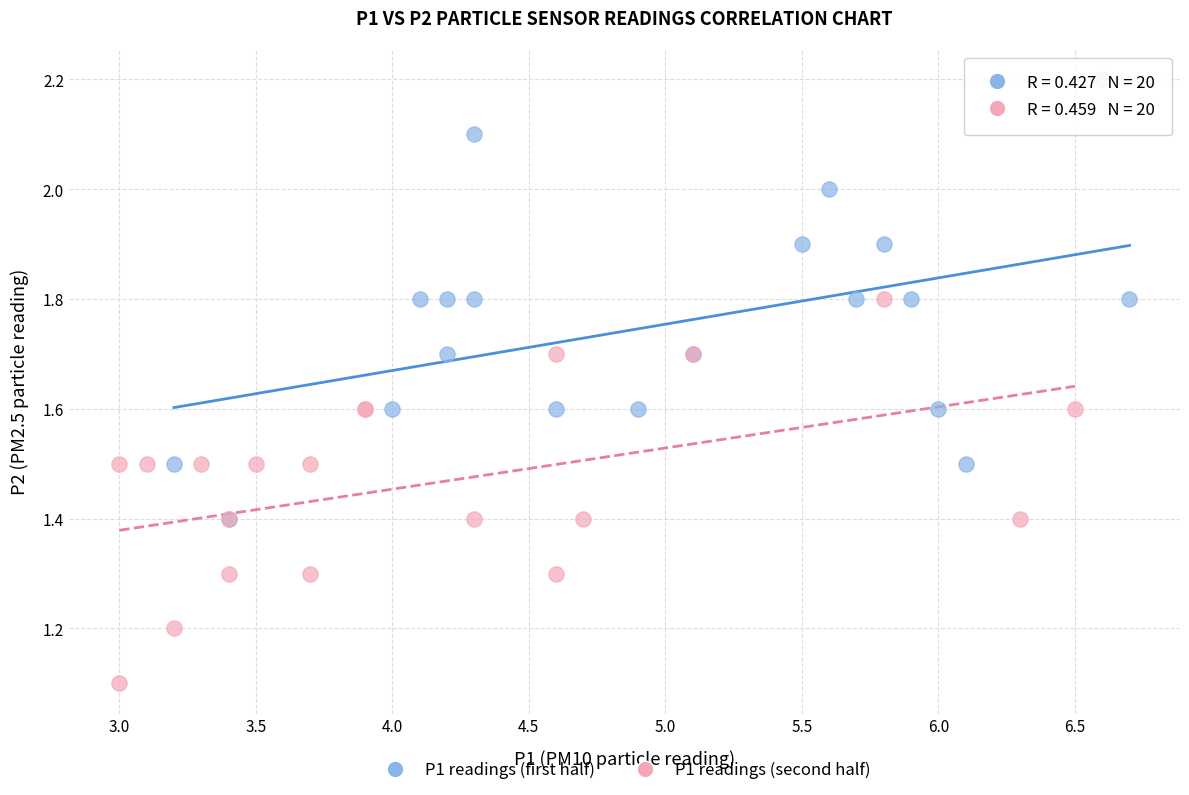

Which series has the widest spread of Y values?

P1 readings (first half)